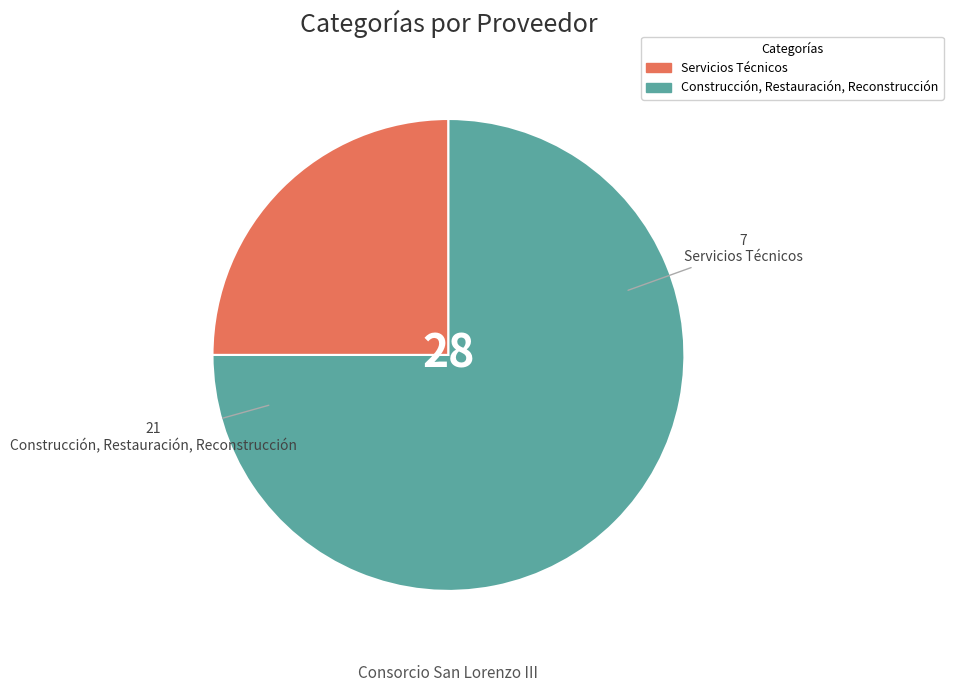

True or false: Construcción, Restauración, Reconstrucción accounts for 88% of the total.

False